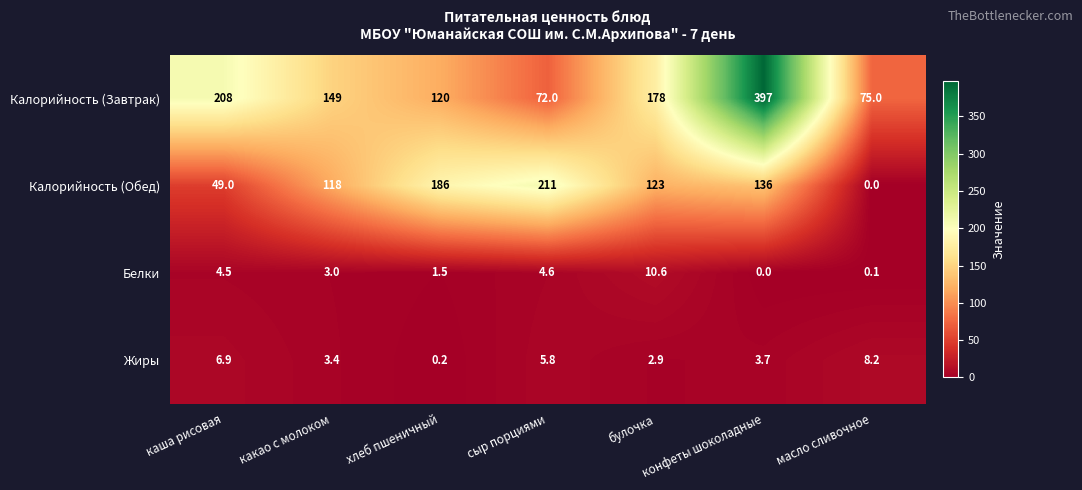

The Жиры series shows 5.8 at сыр порциями. True or false?

True